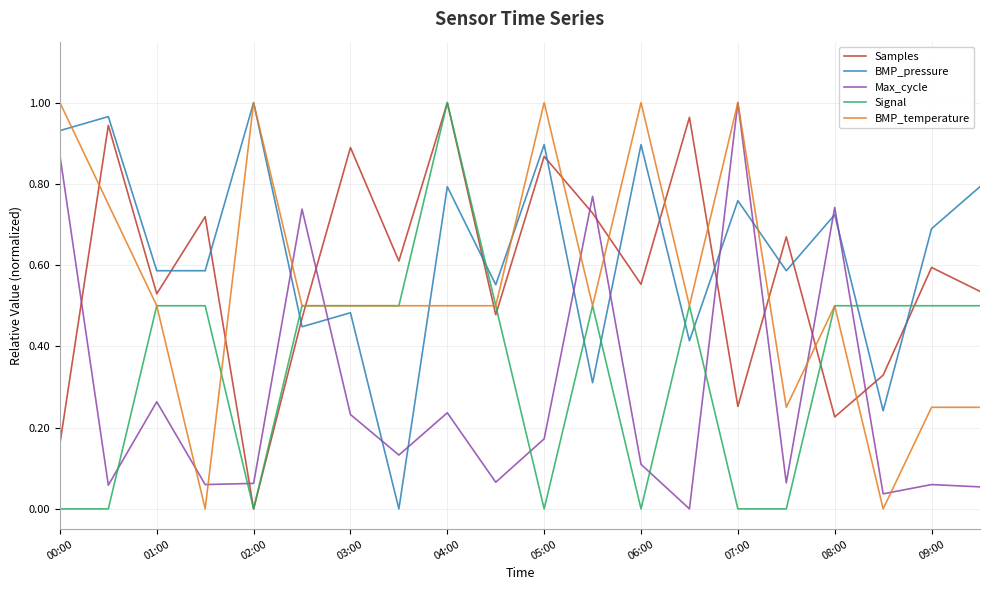

Which series has the largest total across all categories?

BMP_pressure